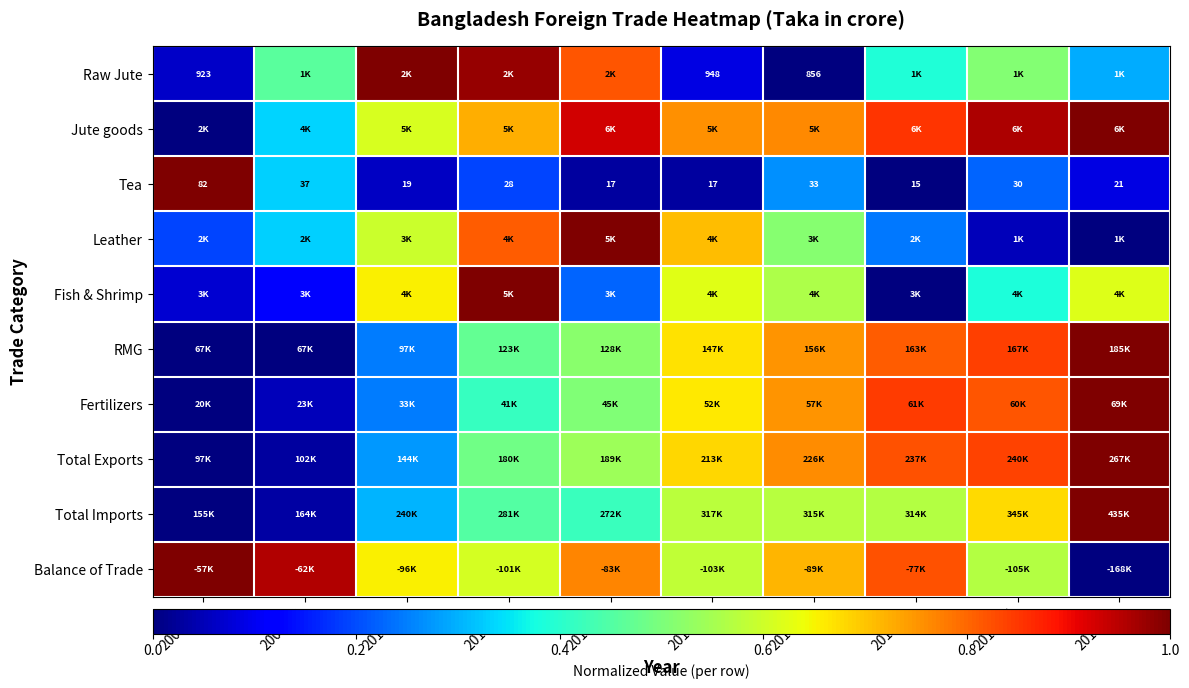

What is the difference between the maximum and minimum values in the Fertilizers series?

1.0